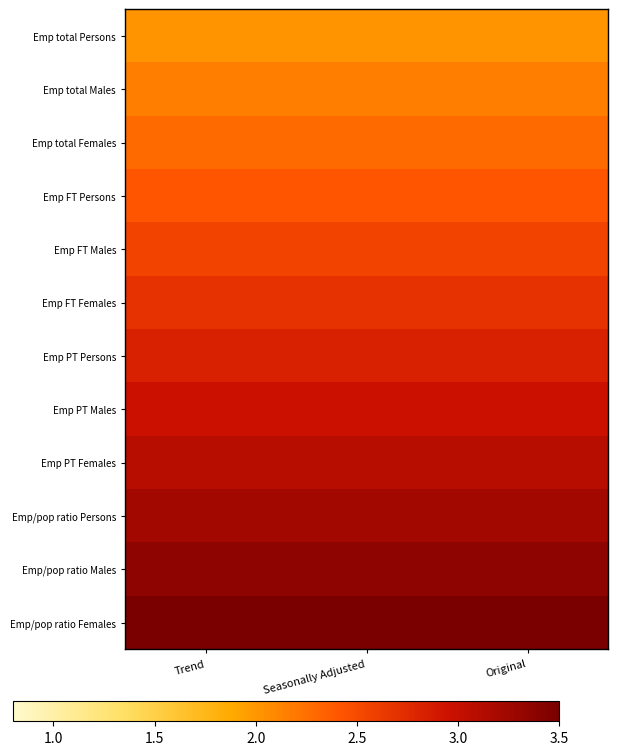

Which has a higher value, Original or Trend?

Original